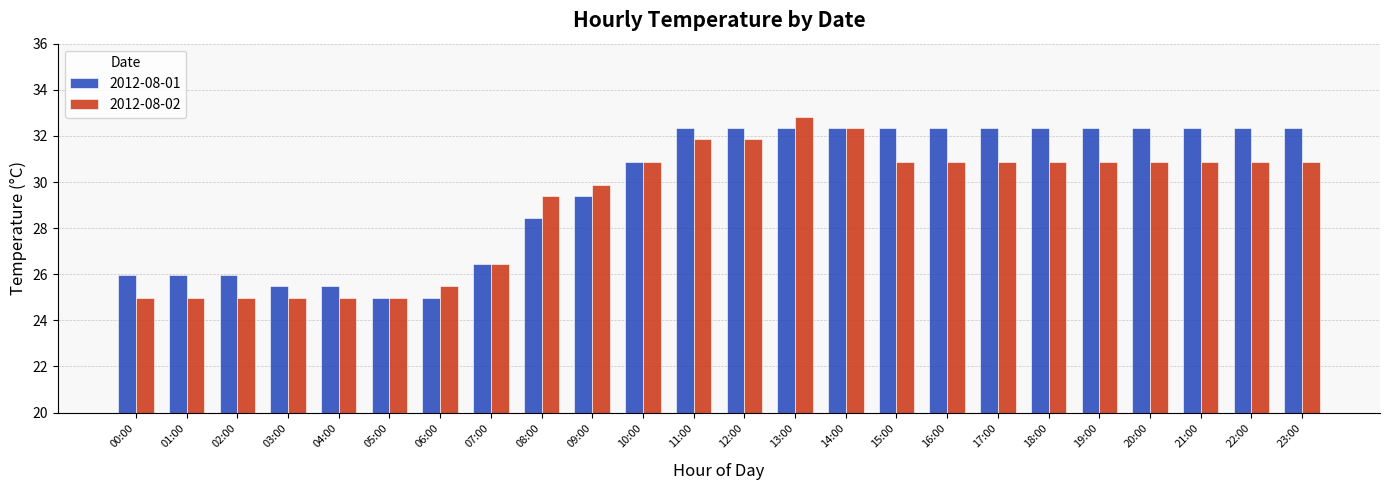

What is the sum of the 2012-08-01 values at 18:00 and 22:00?

64.7